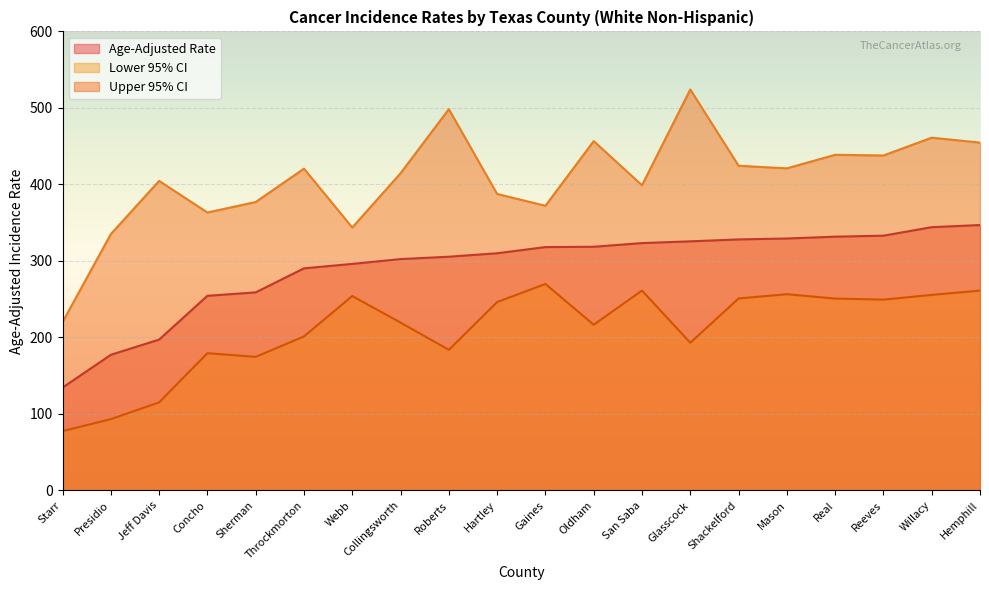

What is the difference between the highest and lowest values at Hartley?

141.3